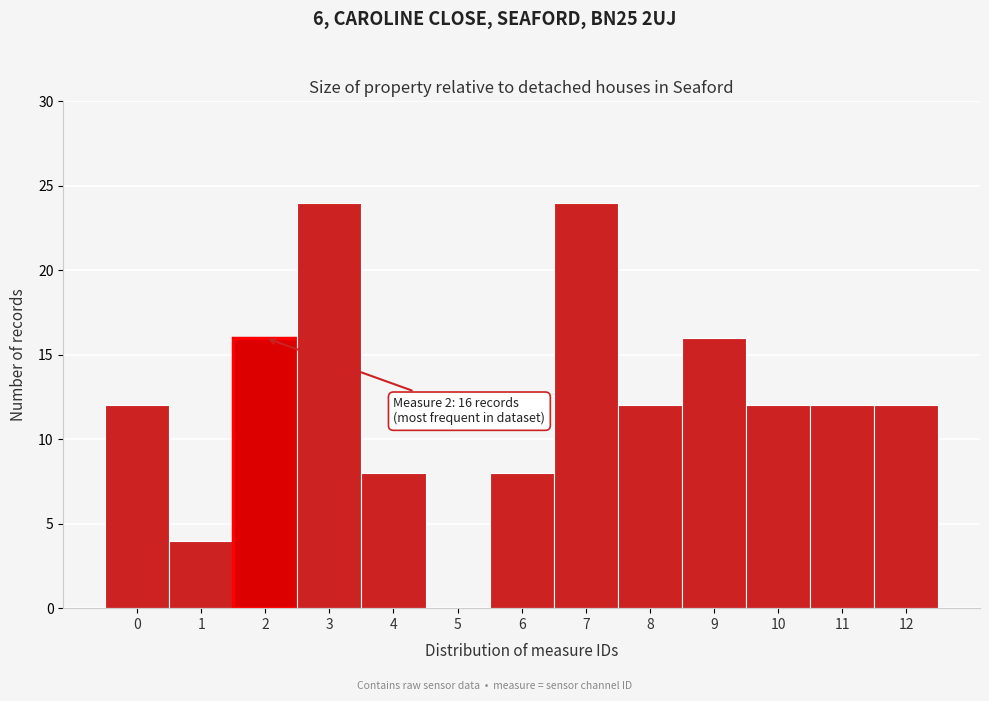

Reading left to right, what are all the values shown in this chart?

0=12	1=4	2=16	3=24	4=8	5=0	6=8	7=24	8=12	9=16	10=12	11=12	12=12